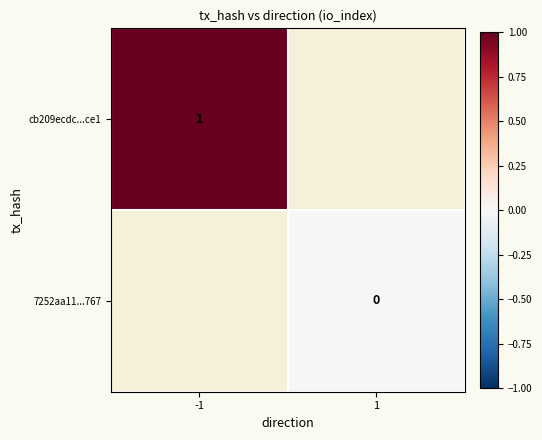

At how many categories does at least one series exceed 0?

1